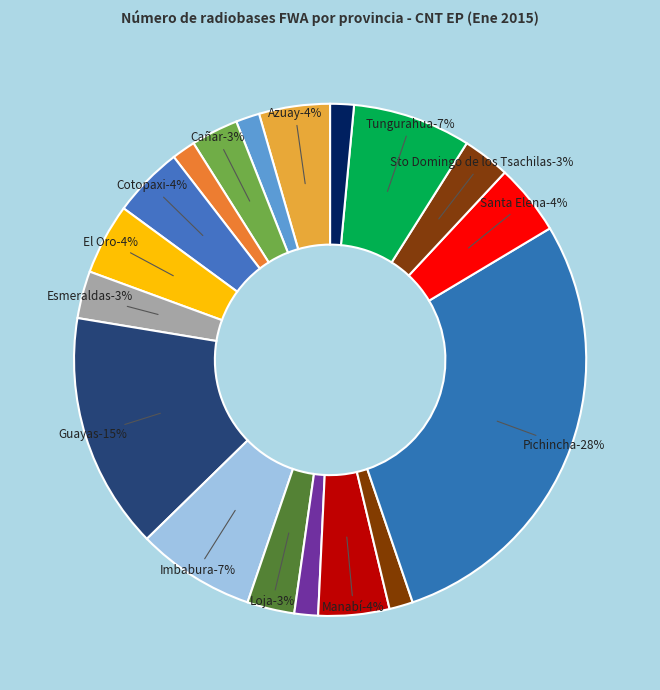

How many slices are in this pie chart?

18